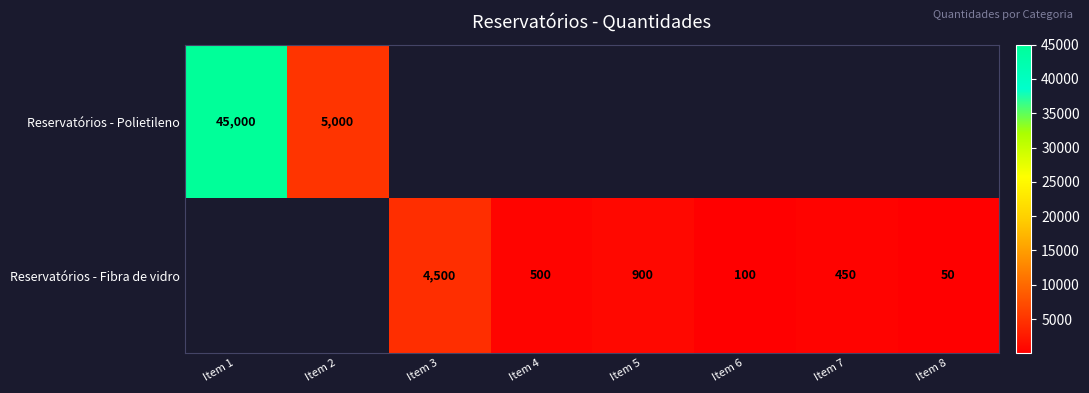

The Reservatórios - Fibra de vidro series shows 100 at Item 6. True or false?

True